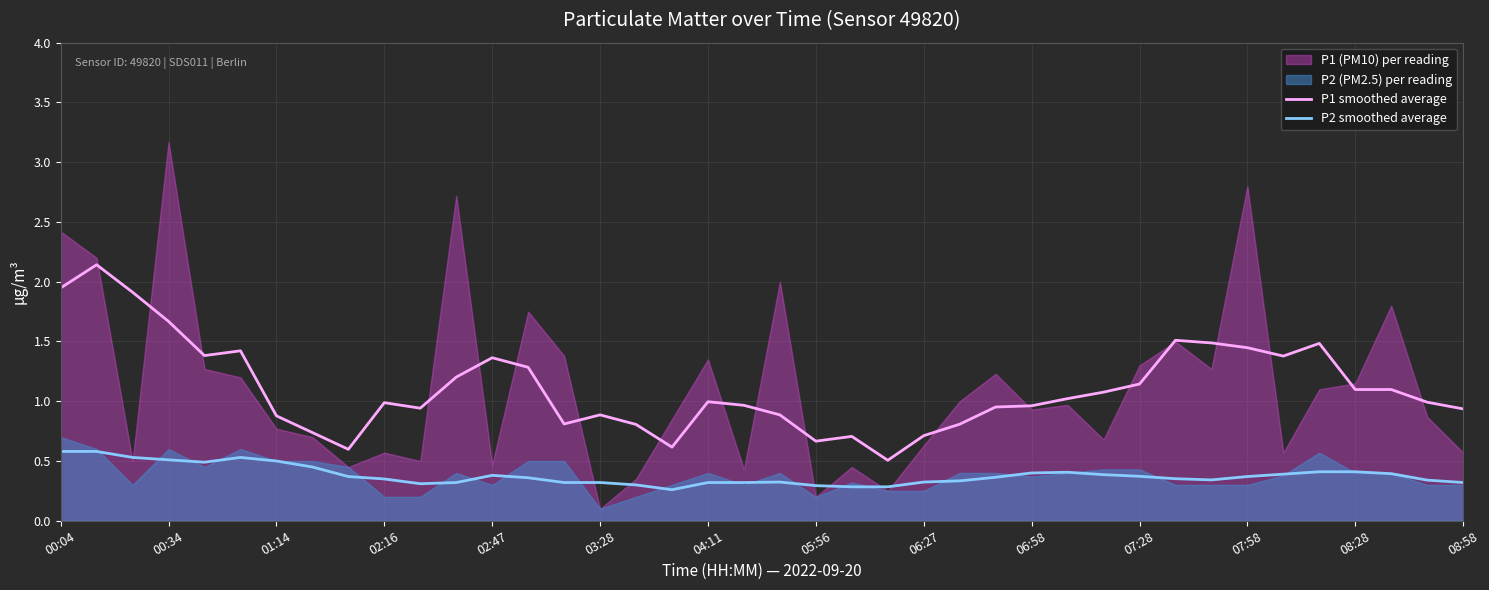

True or false: P2 smoothed average and P1 smoothed average cross at least once.

False